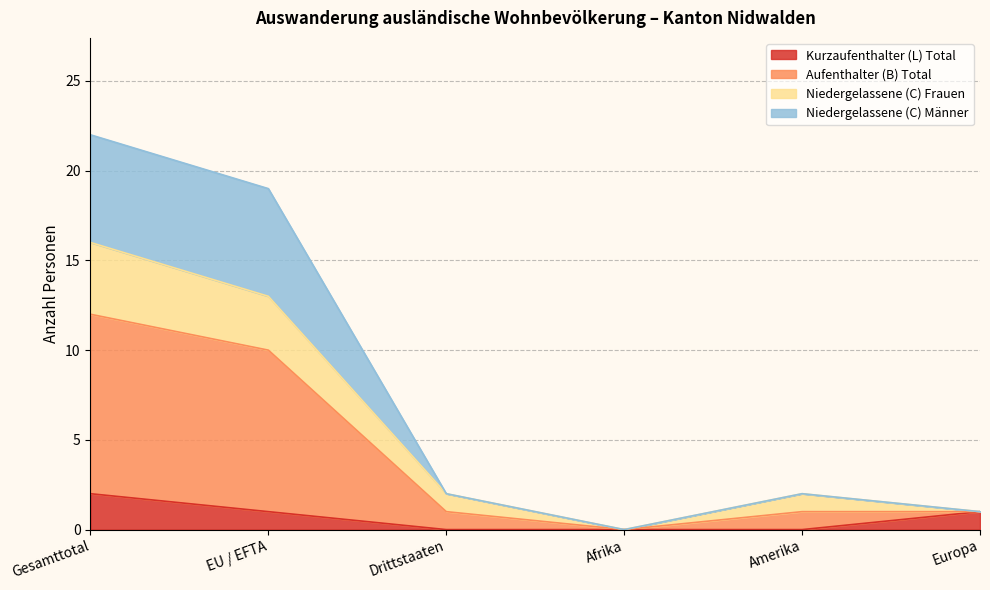

Between Afrika and Amerika, which series saw the biggest shift?

Aufenthalter (B) Total